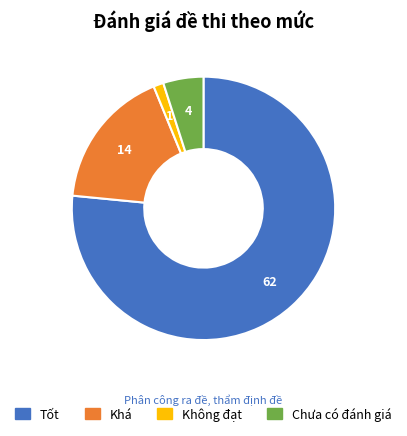

Count the number of slices in the pie.

4